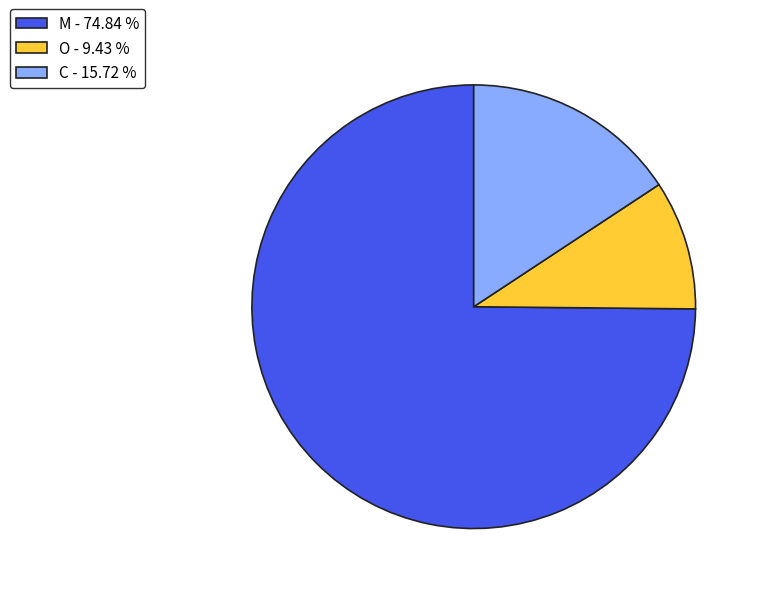

Do O - 9.43 % and C - 15.72 % together represent more than half of the pie?

No